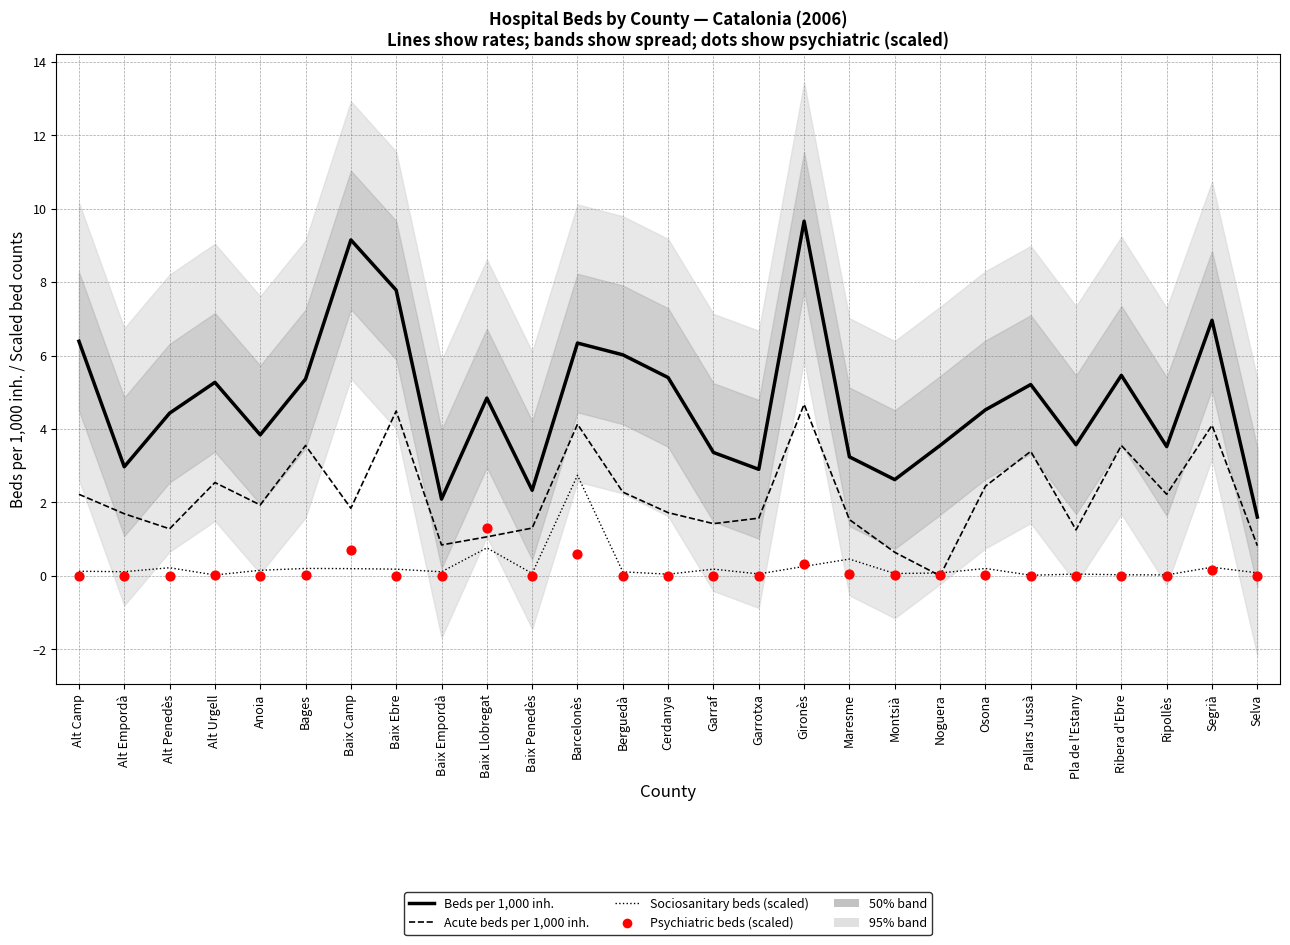

At how many categories does at least one series exceed 7?

3